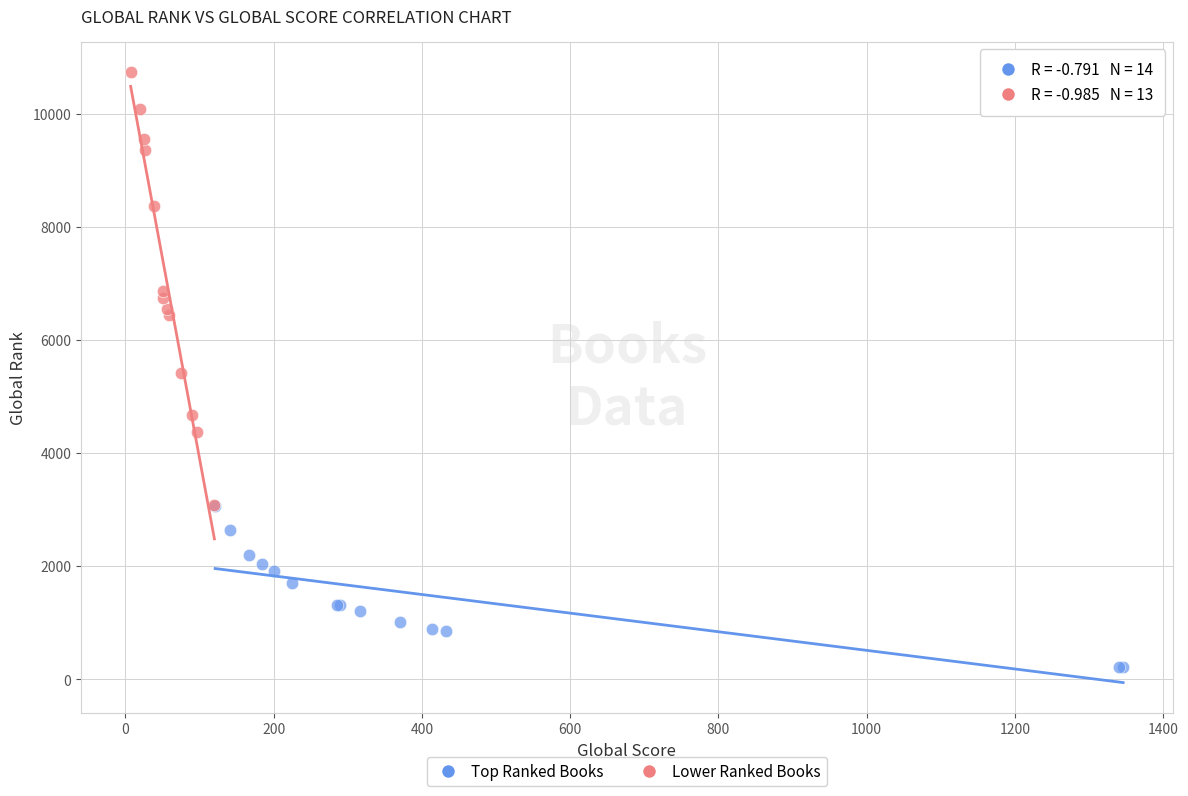

Which series reaches the minimum Y coordinate?

Top Ranked Books